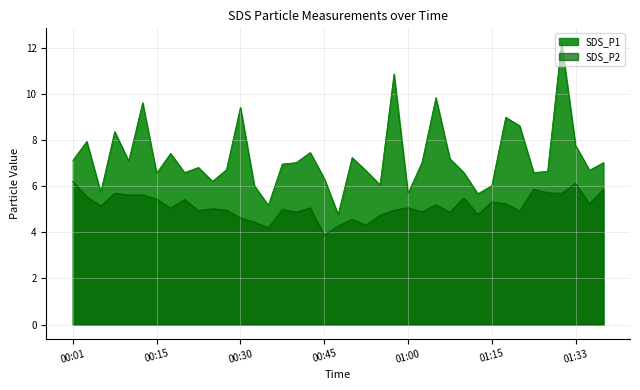

At which label does SDS_P1 reach its peak?

01:31